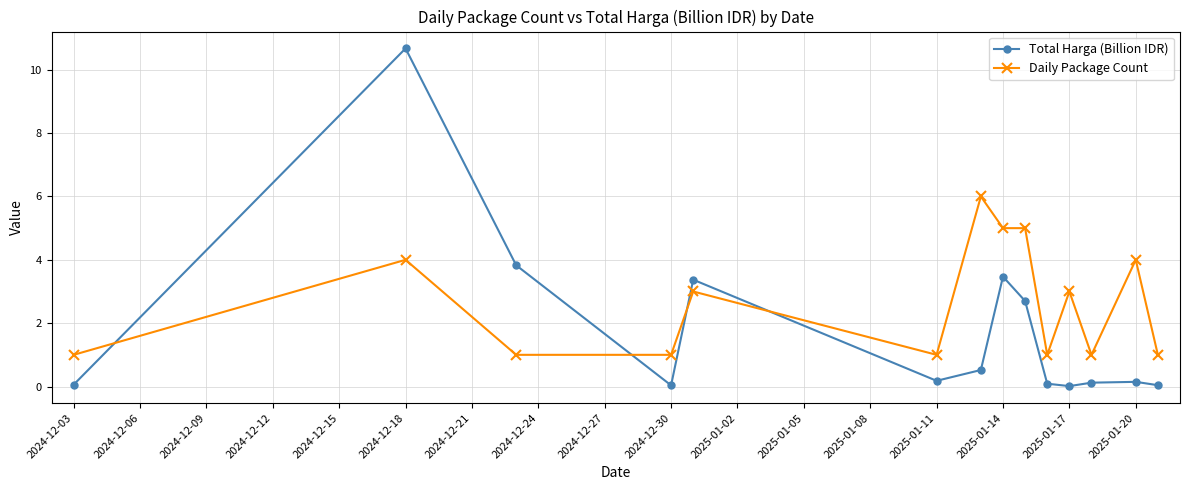

What is the greatest value displayed?

10.7